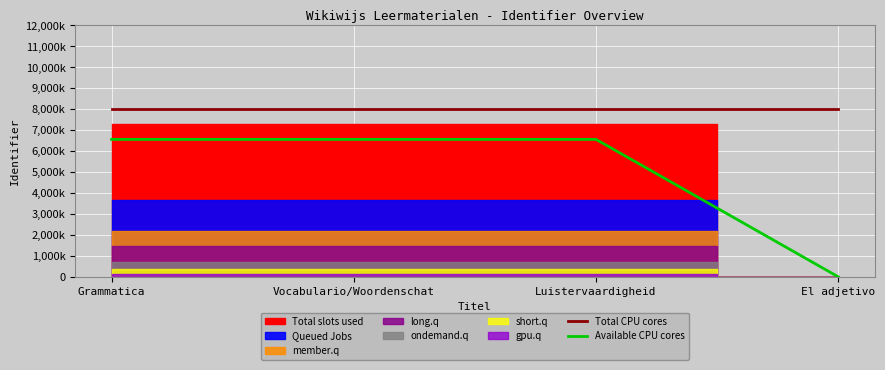

Does the chart display data point markers on the line(s)?

No